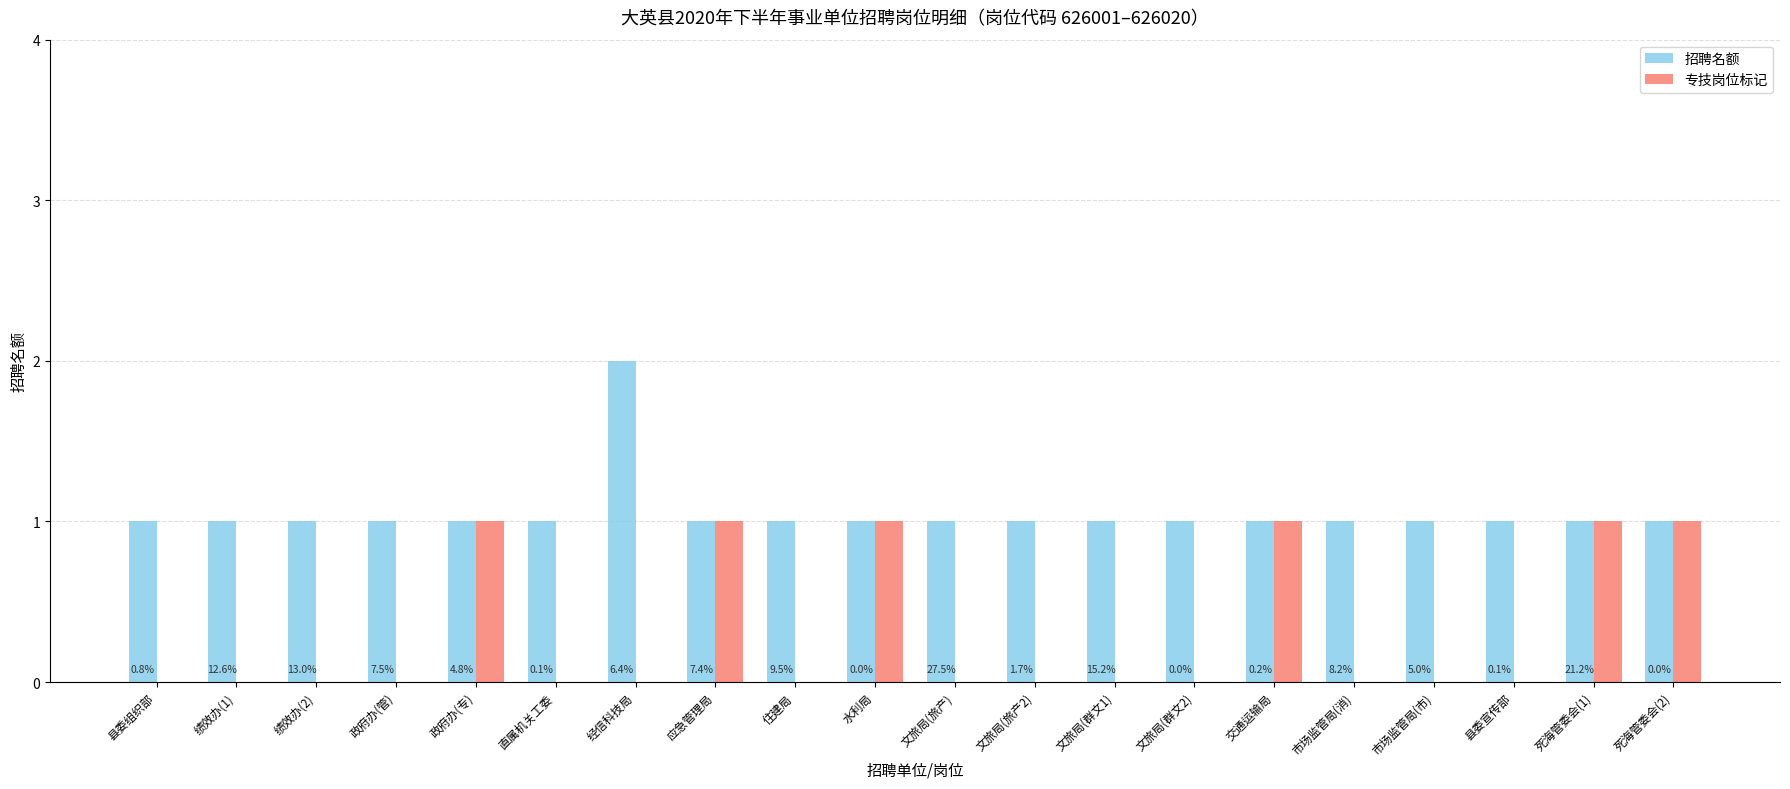

List the series in order of their peak value, highest first.

招聘名额, 专技岗位标记